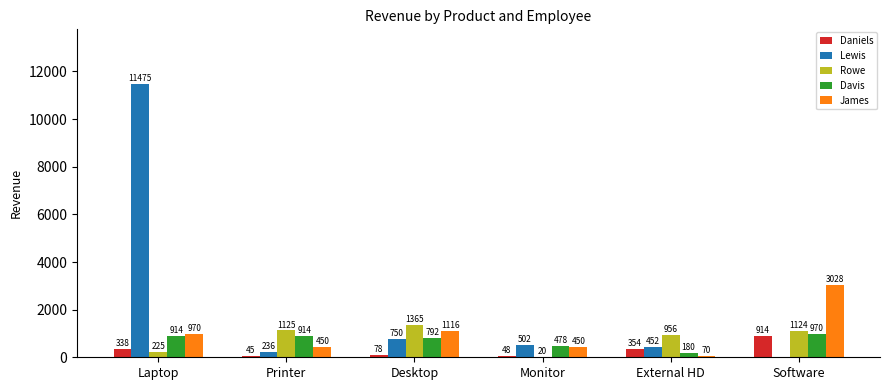

The Rowe series shows 956 at External HD. True or false?

True